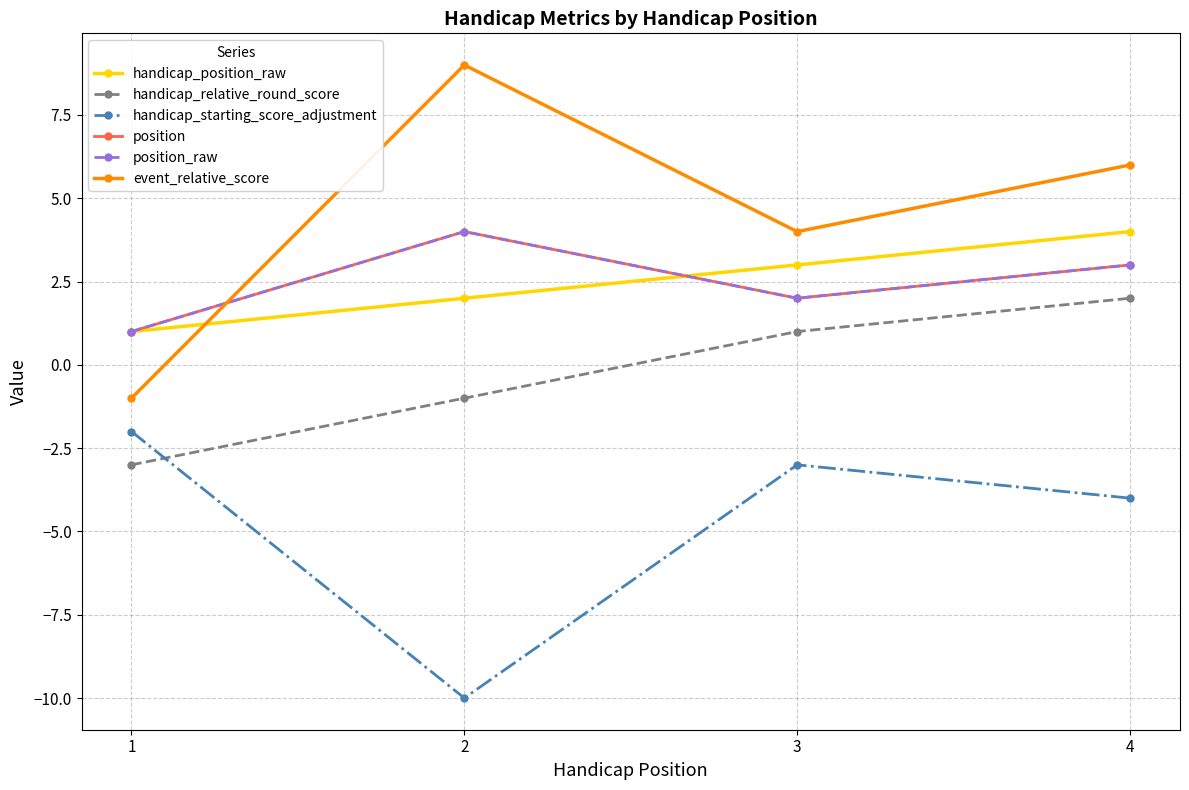

What is the difference between the handicap_relative_round_score values at 1 and 4?

5